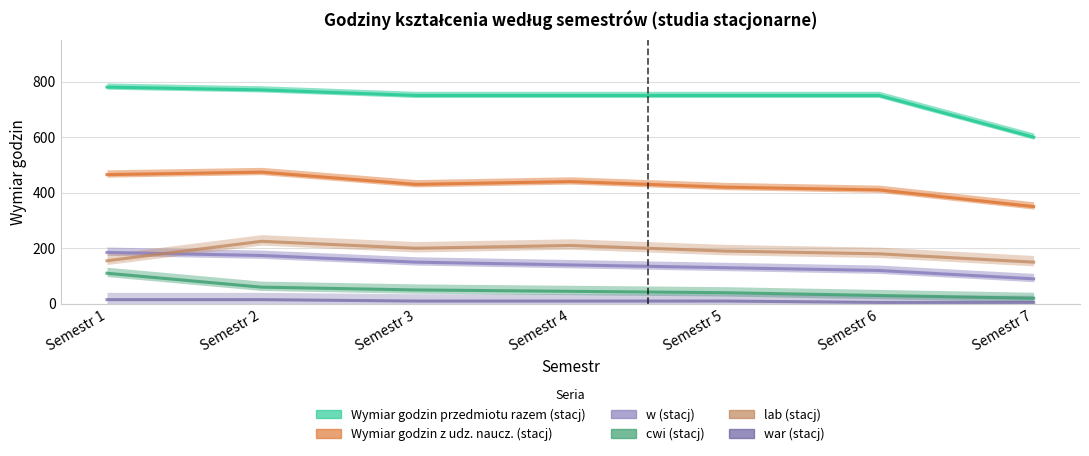

At which category is the sum across all series the highest?

Semestr 2